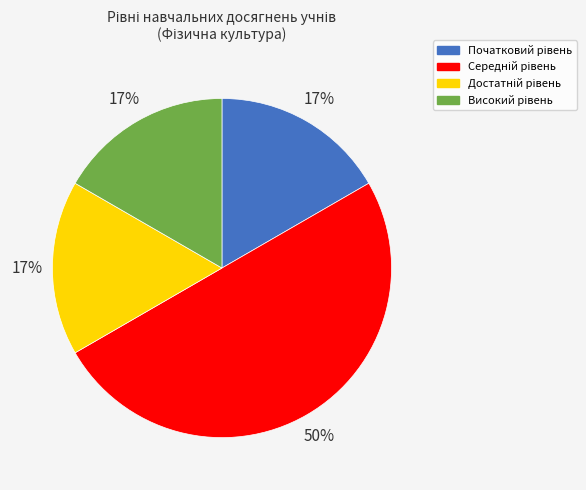

To the nearest percent, what is the difference between the largest and smallest slice percentages?

33%